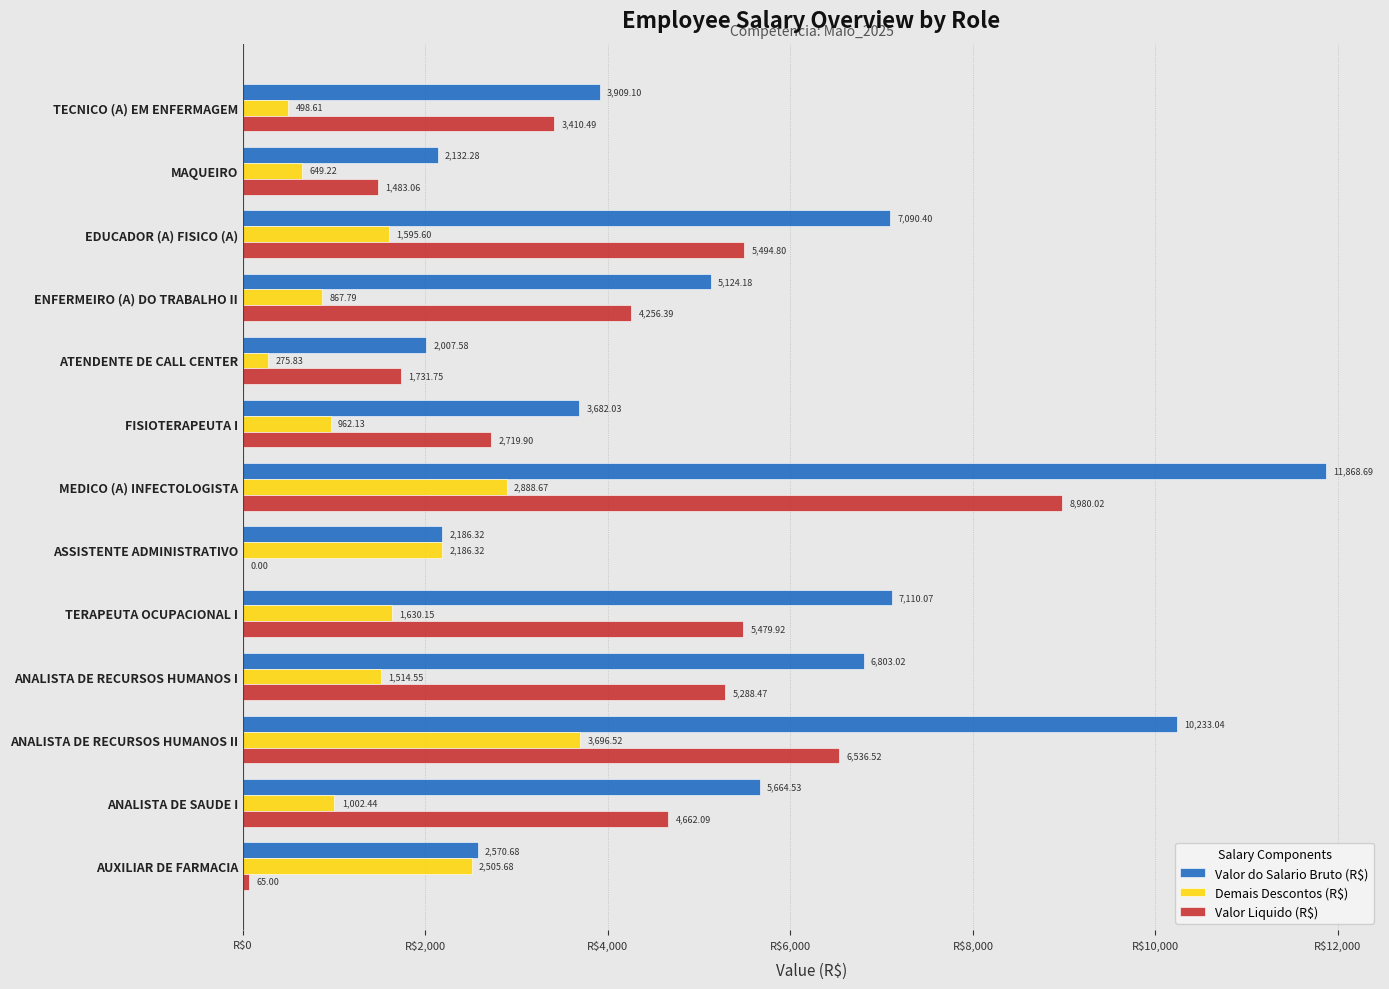

What is the total value across all series at TERAPEUTA OCUPACIONAL I?

14220.1